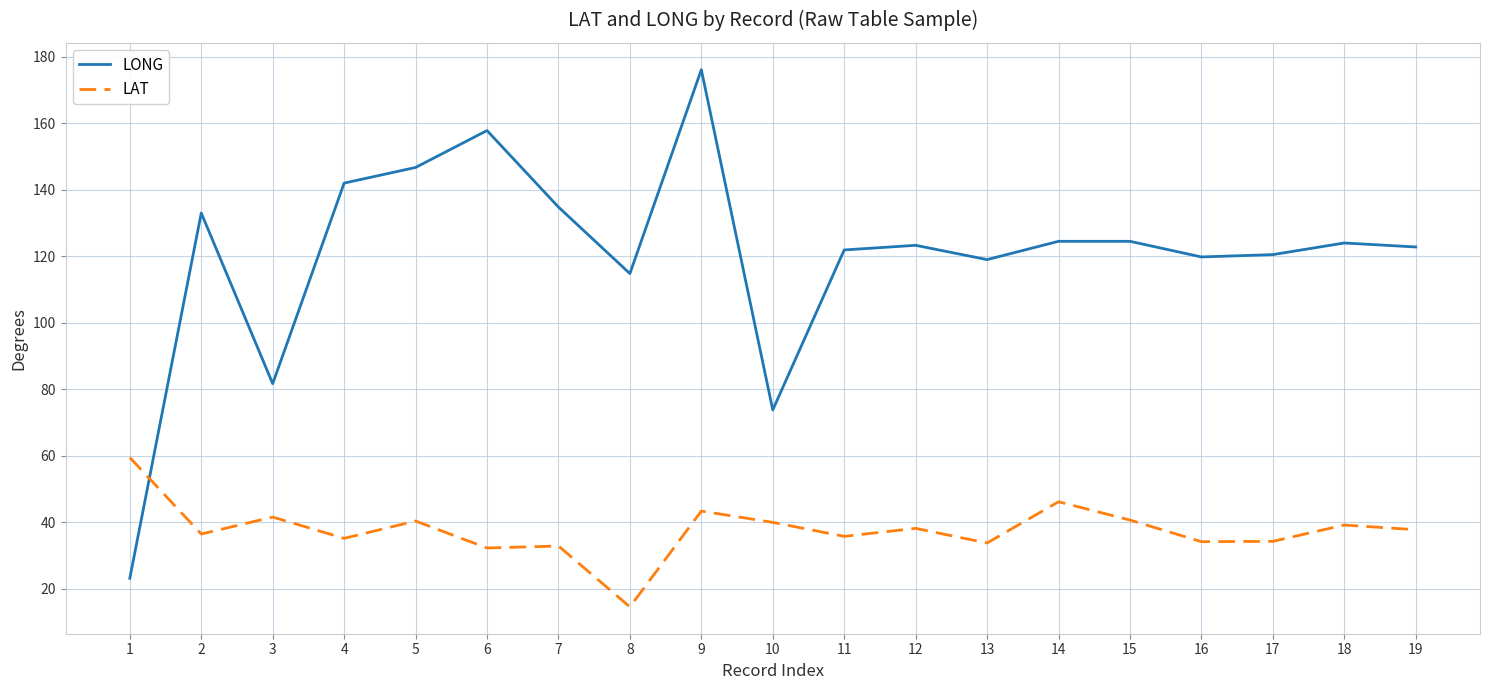

What is the difference between the maximum and minimum values in the LONG series?

152.9